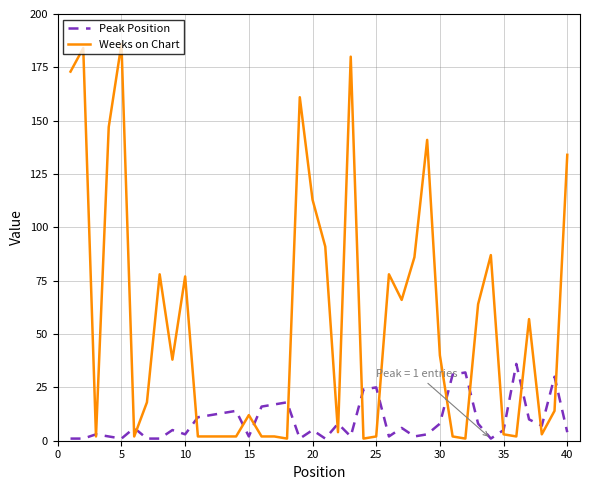

How many lines are shown in the chart?

2